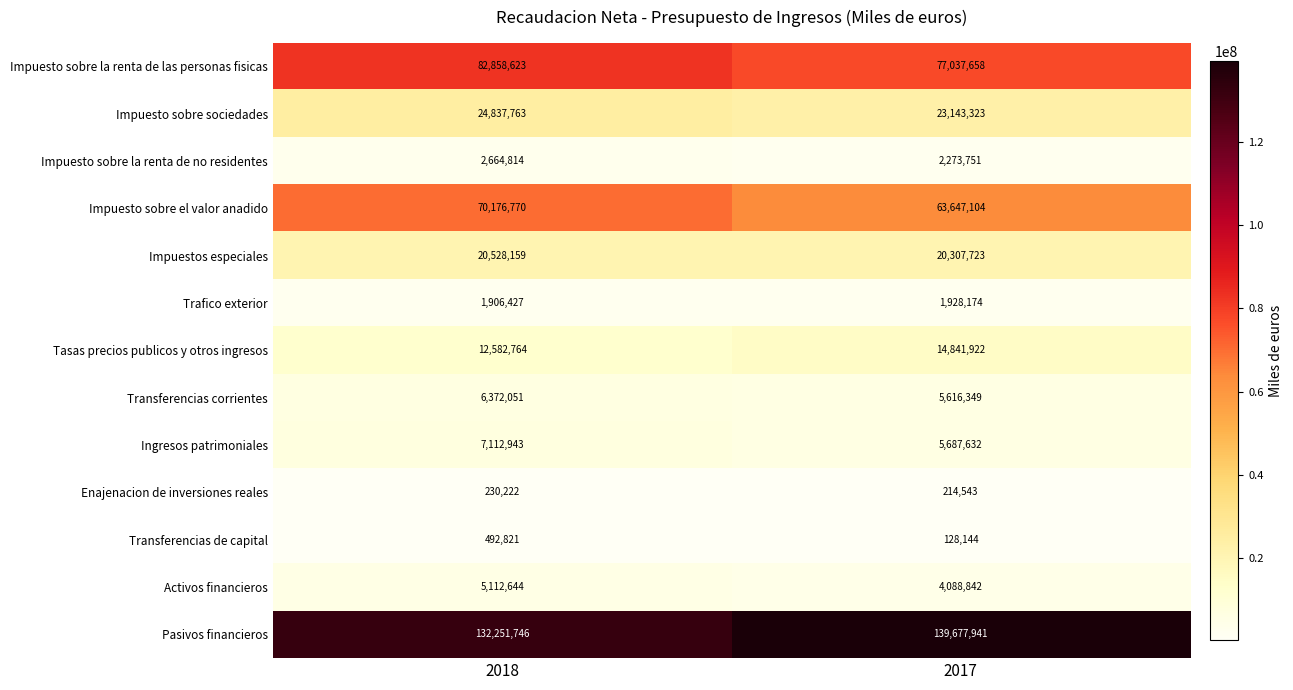

Reading left to right, transcribe all the data shown in this chart.

Impuesto sobre la renta de las personas fisicas: 2018=82858623	2017=77037658
Impuesto sobre sociedades: 2018=24837763	2017=23143323
Impuesto sobre la renta de no residentes: 2018=2664814	2017=2273751
Impuesto sobre el valor anadido: 2018=70176770	2017=63647104
Impuestos especiales: 2018=20528159	2017=20307723
Trafico exterior: 2018=1906427	2017=1928174
Tasas precios publicos y otros ingresos: 2018=12582764	2017=14841922
Transferencias corrientes: 2018=6372051	2017=5616349
Ingresos patrimoniales: 2018=7112943	2017=5687632
Enajenacion de inversiones reales: 2018=230222	2017=214543
Transferencias de capital: 2018=492821	2017=128144
Activos financieros: 2018=5112644	2017=4088842
Pasivos financieros: 2018=132251746	2017=139677941